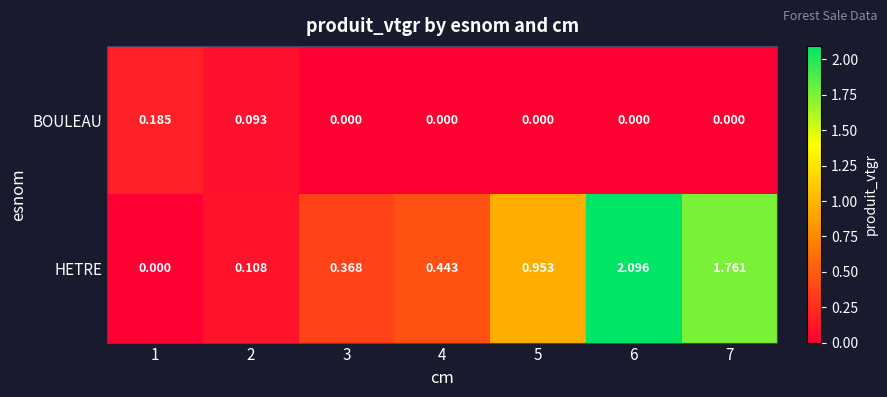

List the series in order of their overall mean, lowest first.

BOULEAU, HETRE